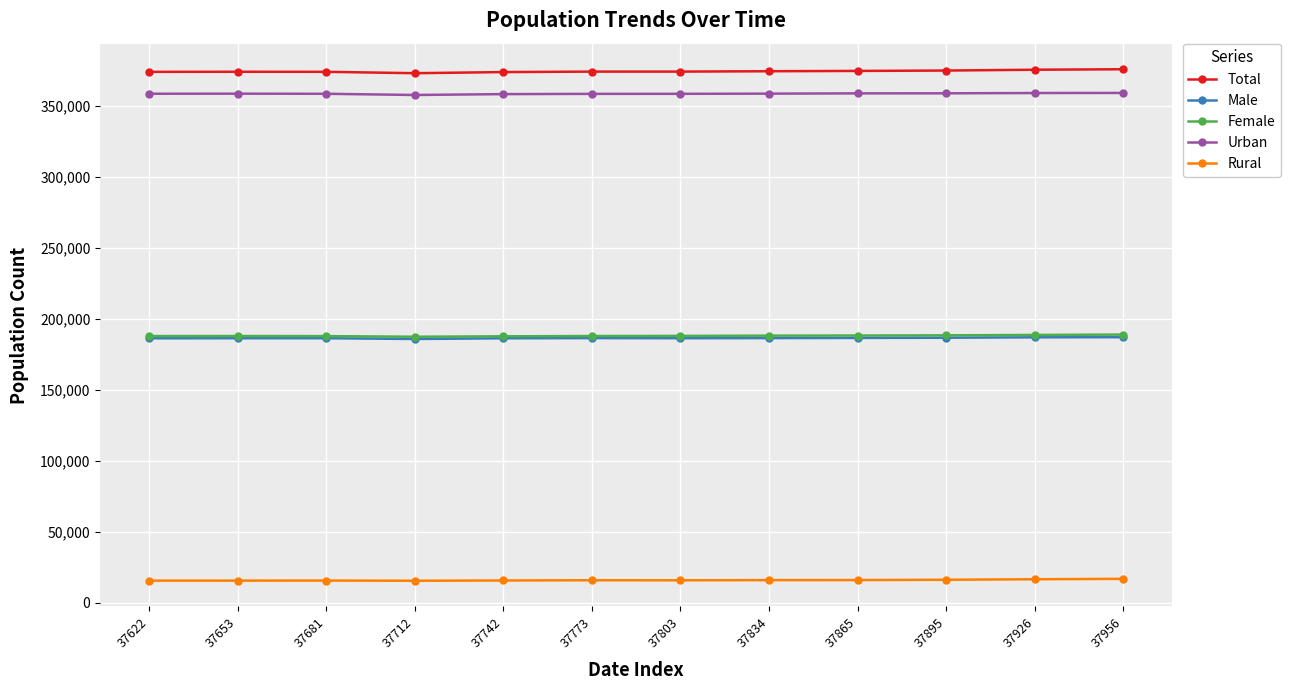

At how many categories does at least one series exceed 90025?

12